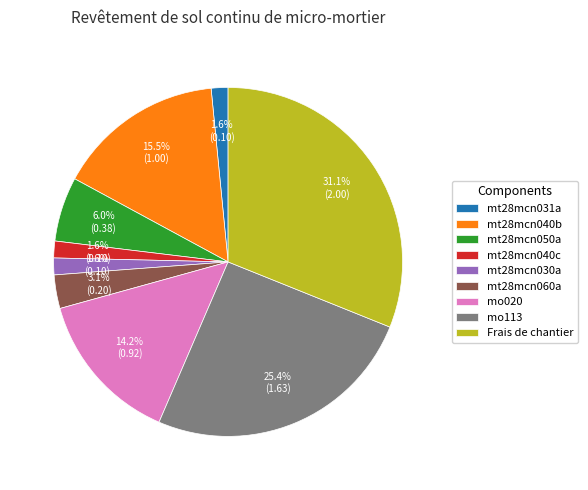

Combined, do mt28mcn040b and mo113 account for over 50%?

No